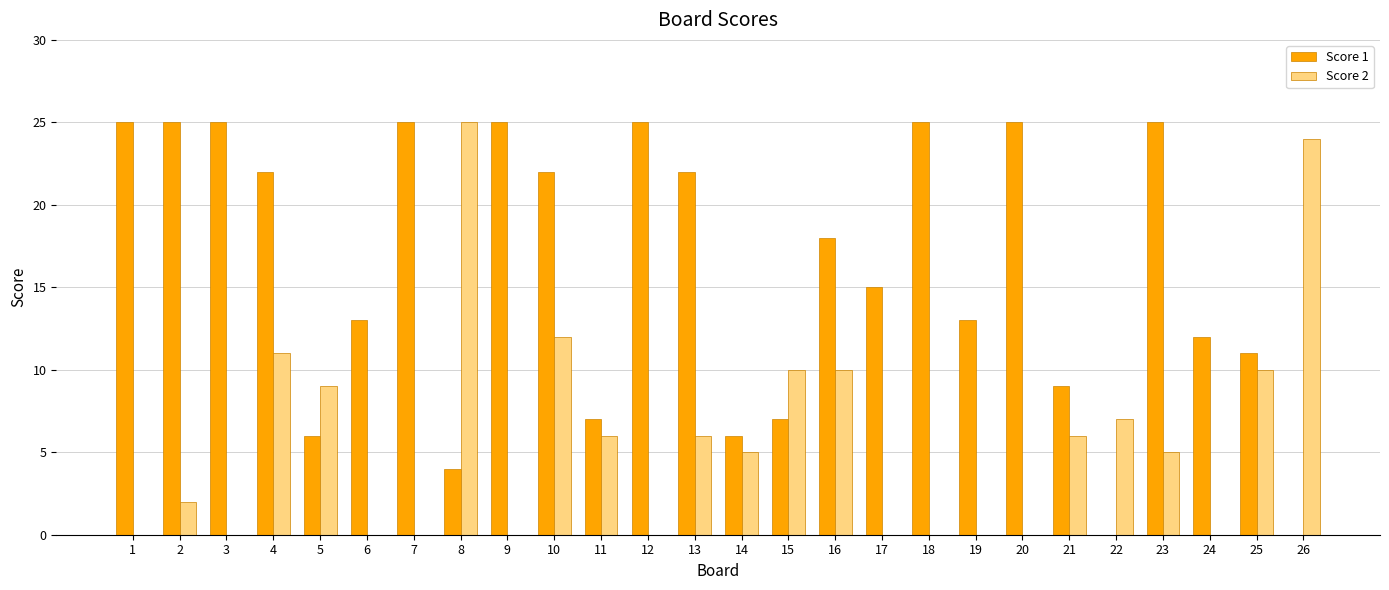

Between 1 and 19, which series saw the biggest shift?

Score 1